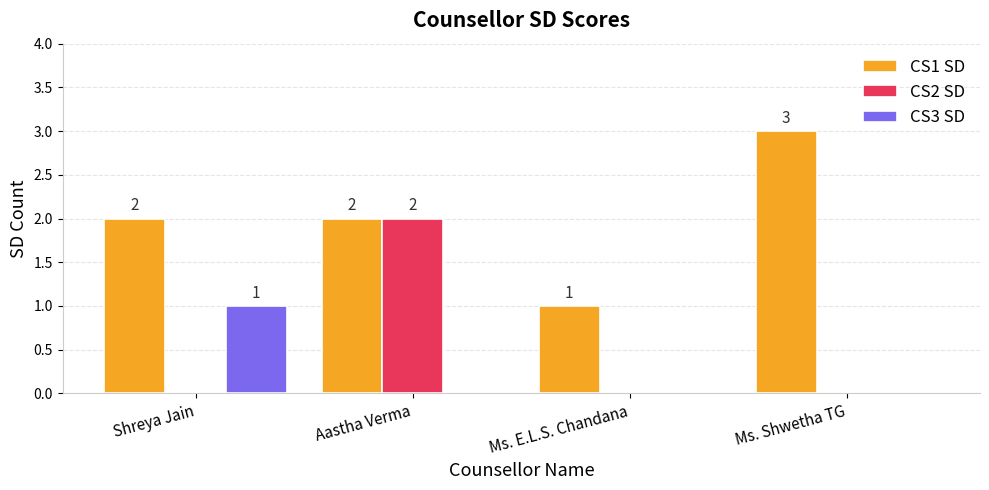

What is the sum of all CS1 SD values?

8